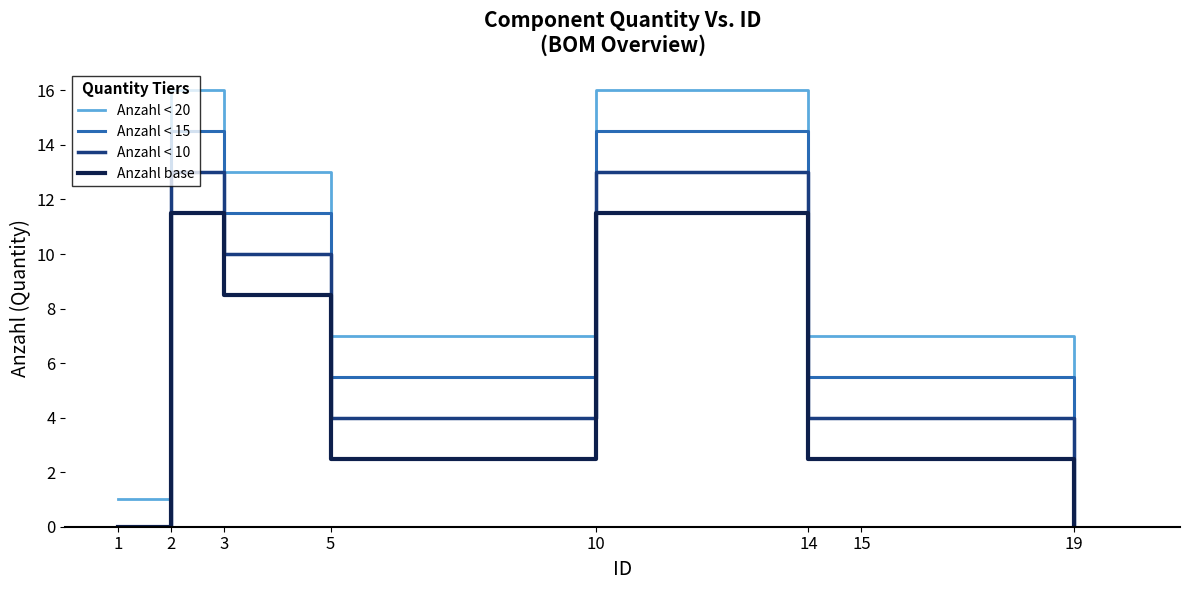

True or false: Anzahl < 20 and Anzahl base intersect in this chart.

False